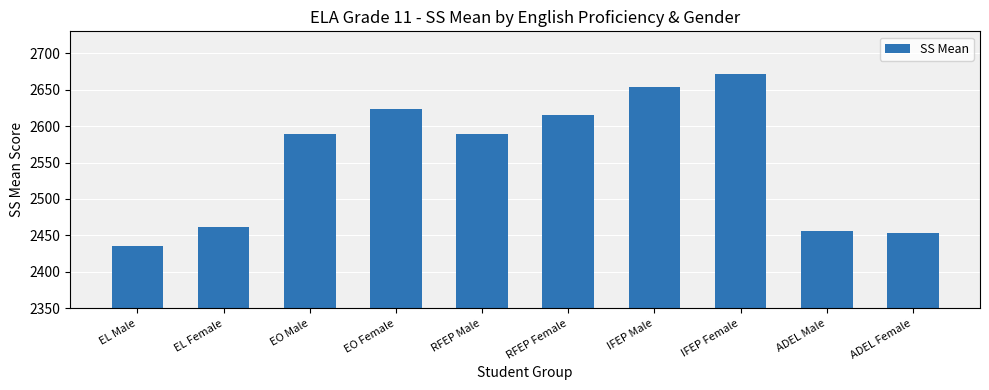

The chart shows a value of 863 at RFEP Male. True or false?

False